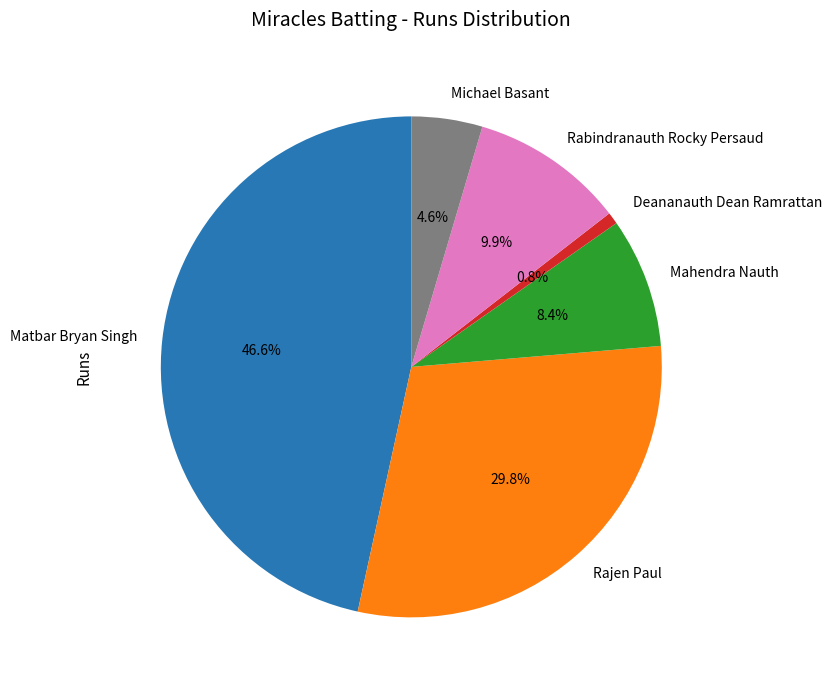

Is it true that Mahendra Nauth is 8% of the pie?

True